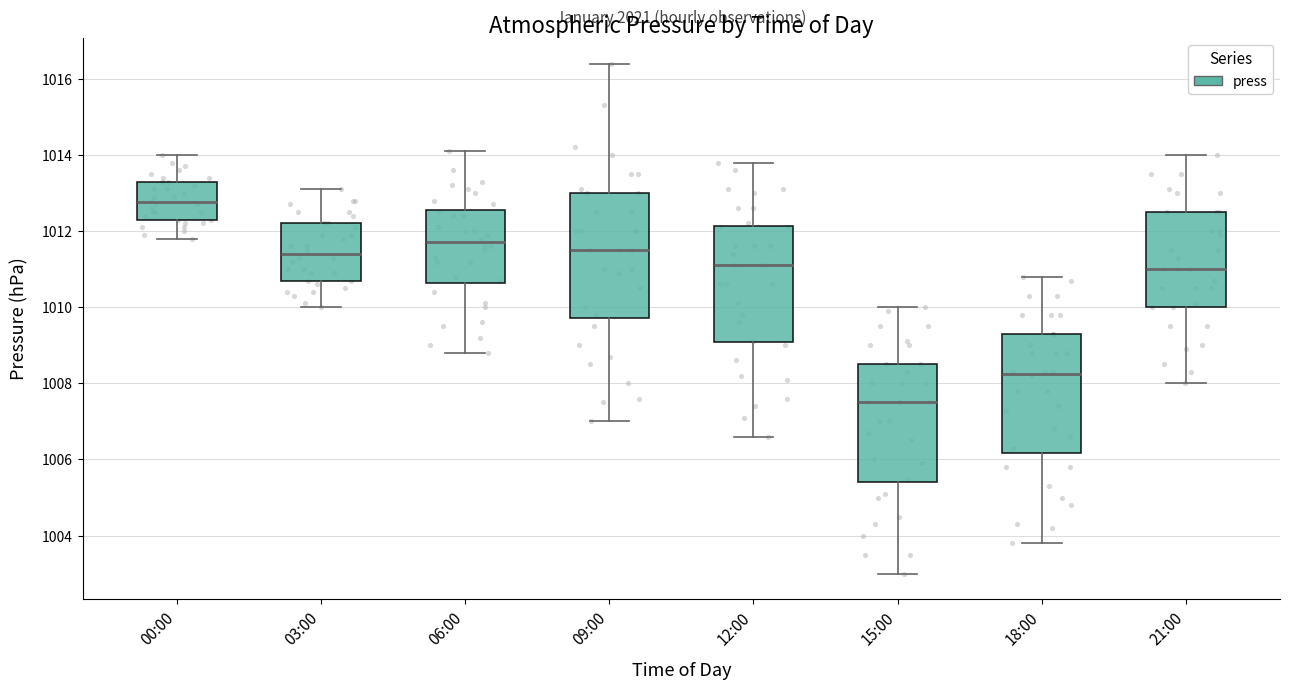

Reading left to right, read every box against the y-axis: the position of its median line, the range the box covers, and the ends of its whiskers. The values are not printed on the chart, so give them approximately, as read against the axis.

00:00: median 1012.8, box 1012.4 to 1013.4, whiskers 1011.8 to 1014.0
03:00: median 1011.4, box 1010.8 to 1012.2, whiskers 1010.0 to 1013.2
06:00: median 1011.8, box 1010.6 to 1012.6, whiskers 1008.8 to 1014.2
09:00: median 1011.6, box 1009.8 to 1013.0, whiskers 1007.0 to 1016.4
12:00: median 1011.2, box 1009.0 to 1012.2, whiskers 1006.6 to 1013.8
15:00: median 1007.6, box 1005.4 to 1008.6, whiskers 1003.0 to 1010.0
18:00: median 1008.2, box 1006.2 to 1009.4, whiskers 1003.8 to 1010.8
21:00: median 1011.0, box 1010.0 to 1012.6, whiskers 1008.0 to 1014.0